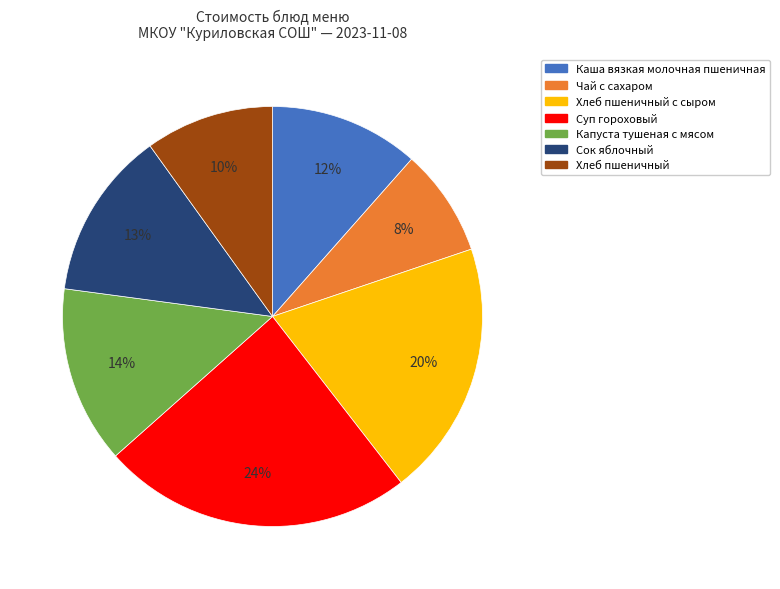

Does any single category account for the majority?

No